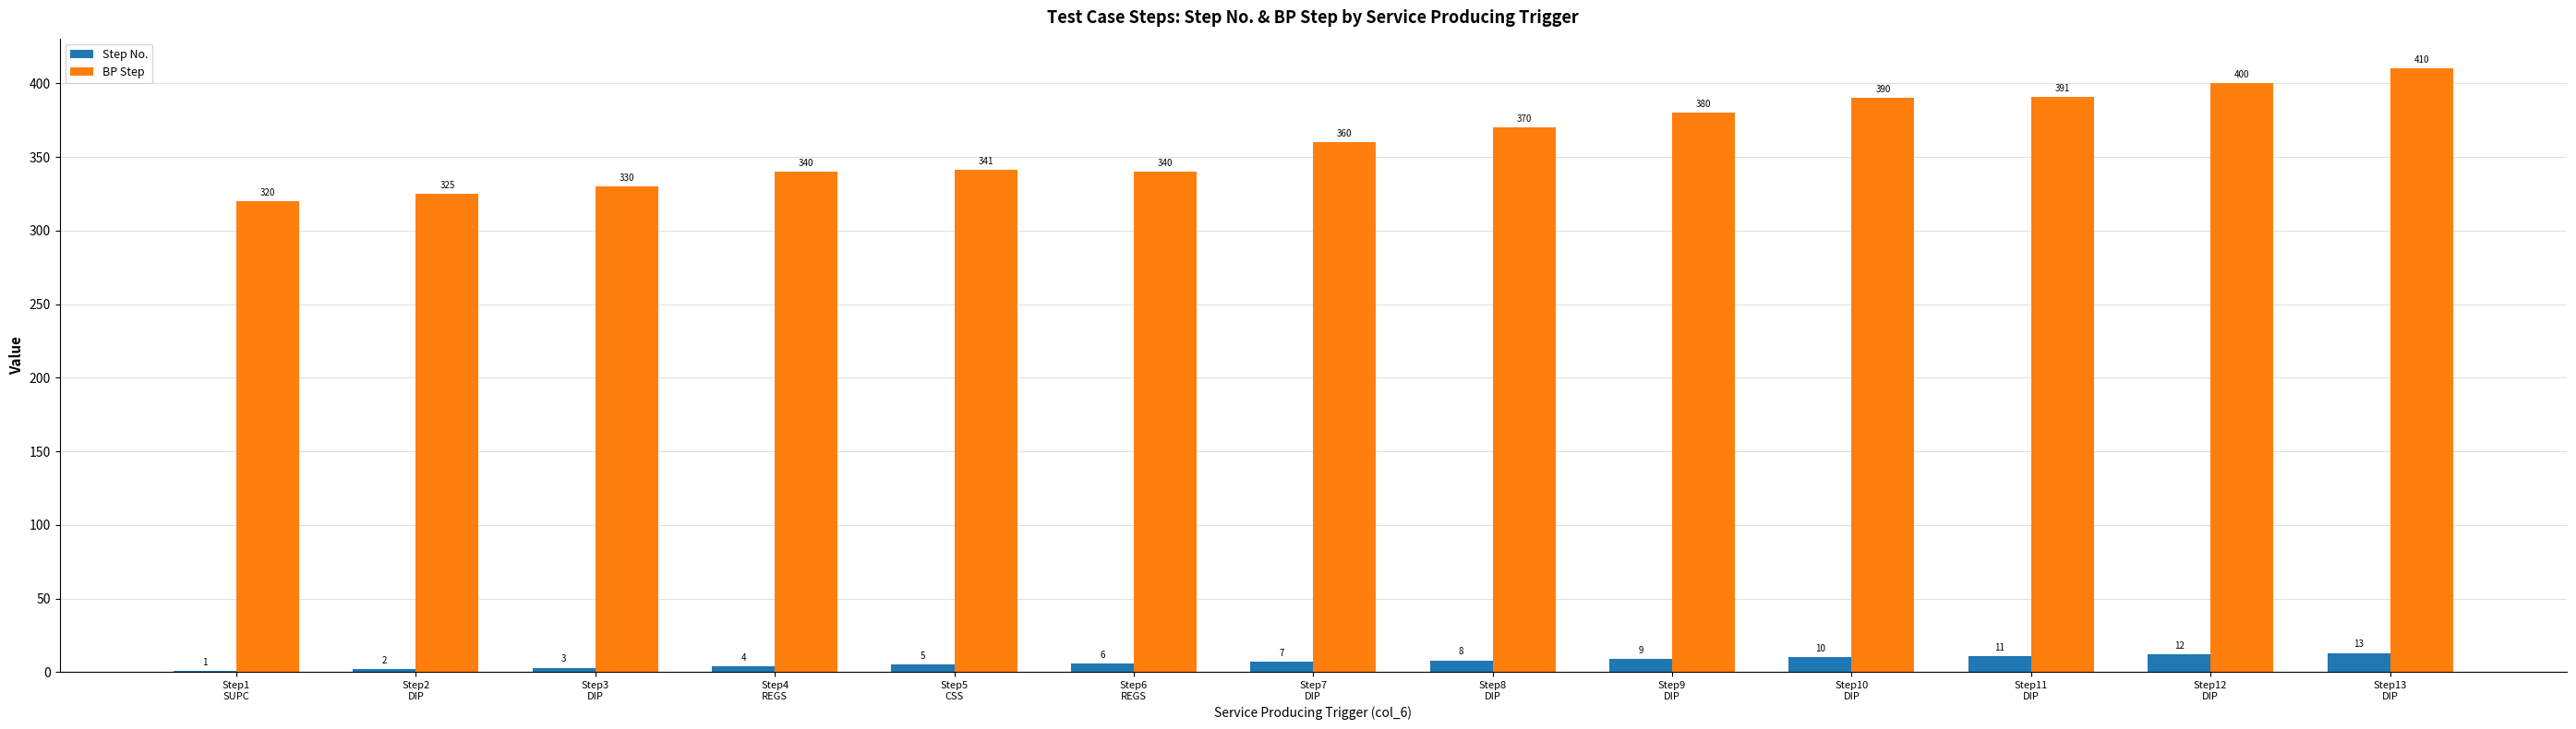

Reading left to right, extract all data points from this chart.

Step No.: Step1
SUPC=1	Step2
DIP=2	Step3
DIP=3	Step4
REGS=4	Step5
CSS=5	Step6
REGS=6	Step7
DIP=7	Step8
DIP=8	Step9
DIP=9	Step10
DIP=10	Step11
DIP=11	Step12
DIP=12	Step13
DIP=13
BP Step: Step1
SUPC=320	Step2
DIP=325	Step3
DIP=330	Step4
REGS=340	Step5
CSS=341	Step6
REGS=340	Step7
DIP=360	Step8
DIP=370	Step9
DIP=380	Step10
DIP=390	Step11
DIP=391	Step12
DIP=400	Step13
DIP=410